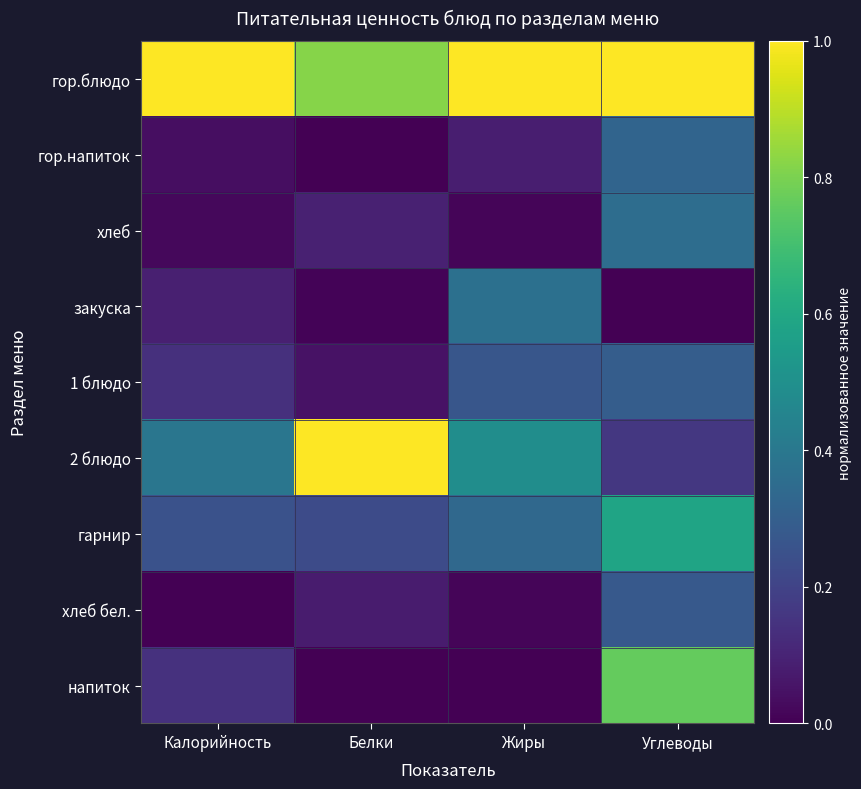

At Жиры, list the series in order from smallest to largest.

напиток, хлеб бел., хлеб, гор.напиток, 1 блюдо, гарнир, закуска, 2 блюдо, гор.блюдо